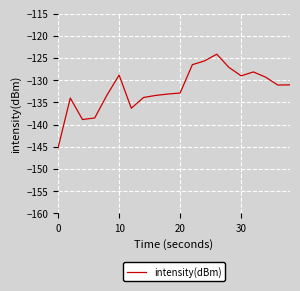

What is the greatest value displayed?

-124.1